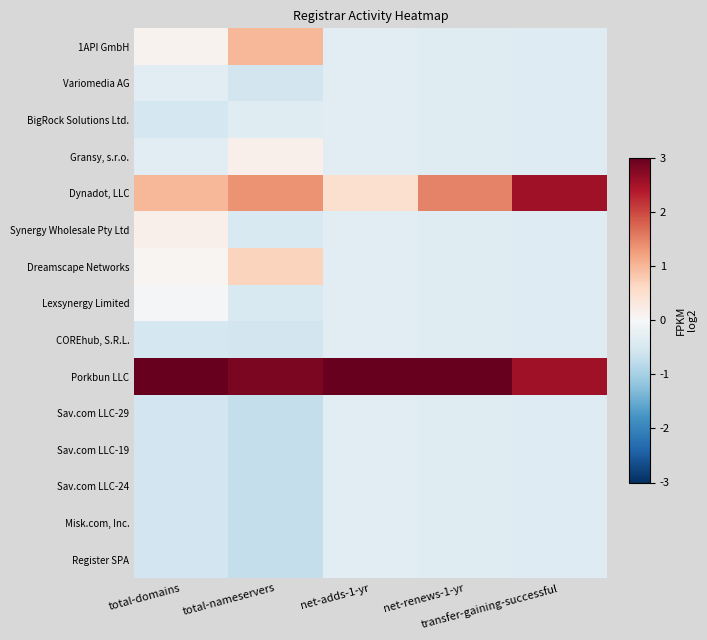

Reading left to right, transcribe all the data shown in this chart.

1API GmbH: total-domains=0.1	total-nameservers=1.0	net-adds-1-yr=-0.3	net-renews-1-yr=-0.4	transfer-gaining-successful=-0.4
Variomedia AG: total-domains=-0.3	total-nameservers=-0.5	net-adds-1-yr=-0.3	net-renews-1-yr=-0.4	transfer-gaining-successful=-0.4
BigRock Solutions Ltd.: total-domains=-0.5	total-nameservers=-0.4	net-adds-1-yr=-0.3	net-renews-1-yr=-0.4	transfer-gaining-successful=-0.4
Gransy, s.r.o.: total-domains=-0.3	total-nameservers=0.1	net-adds-1-yr=-0.3	net-renews-1-yr=-0.4	transfer-gaining-successful=-0.4
Dynadot, LLC: total-domains=1.0	total-nameservers=1.4	net-adds-1-yr=0.5	net-renews-1-yr=1.5	transfer-gaining-successful=2.5
Synergy Wholesale Pty Ltd: total-domains=0.2	total-nameservers=-0.5	net-adds-1-yr=-0.3	net-renews-1-yr=-0.4	transfer-gaining-successful=-0.4
Dreamscape Networks: total-domains=0.1	total-nameservers=0.7	net-adds-1-yr=-0.3	net-renews-1-yr=-0.4	transfer-gaining-successful=-0.4
Lexsynergy Limited: total-domains=-0.0	total-nameservers=-0.5	net-adds-1-yr=-0.3	net-renews-1-yr=-0.4	transfer-gaining-successful=-0.4
COREhub, S.R.L.: total-domains=-0.5	total-nameservers=-0.5	net-adds-1-yr=-0.3	net-renews-1-yr=-0.4	transfer-gaining-successful=-0.4
Porkbun LLC: total-domains=3.0	total-nameservers=2.8	net-adds-1-yr=3.0	net-renews-1-yr=3.0	transfer-gaining-successful=2.5
Sav.com LLC-29: total-domains=-0.6	total-nameservers=-0.7	net-adds-1-yr=-0.3	net-renews-1-yr=-0.4	transfer-gaining-successful=-0.4
Sav.com LLC-19: total-domains=-0.6	total-nameservers=-0.7	net-adds-1-yr=-0.3	net-renews-1-yr=-0.4	transfer-gaining-successful=-0.4
Sav.com LLC-24: total-domains=-0.6	total-nameservers=-0.7	net-adds-1-yr=-0.3	net-renews-1-yr=-0.4	transfer-gaining-successful=-0.4
Misk.com, Inc.: total-domains=-0.6	total-nameservers=-0.7	net-adds-1-yr=-0.3	net-renews-1-yr=-0.4	transfer-gaining-successful=-0.4
Register SPA: total-domains=-0.6	total-nameservers=-0.7	net-adds-1-yr=-0.3	net-renews-1-yr=-0.4	transfer-gaining-successful=-0.4